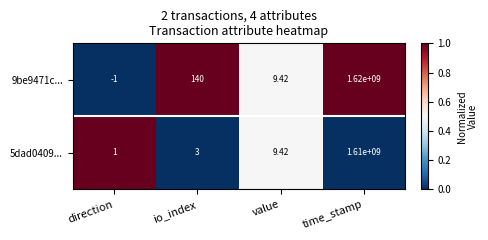

Which label corresponds to the largest value in the chart?

time_stamp